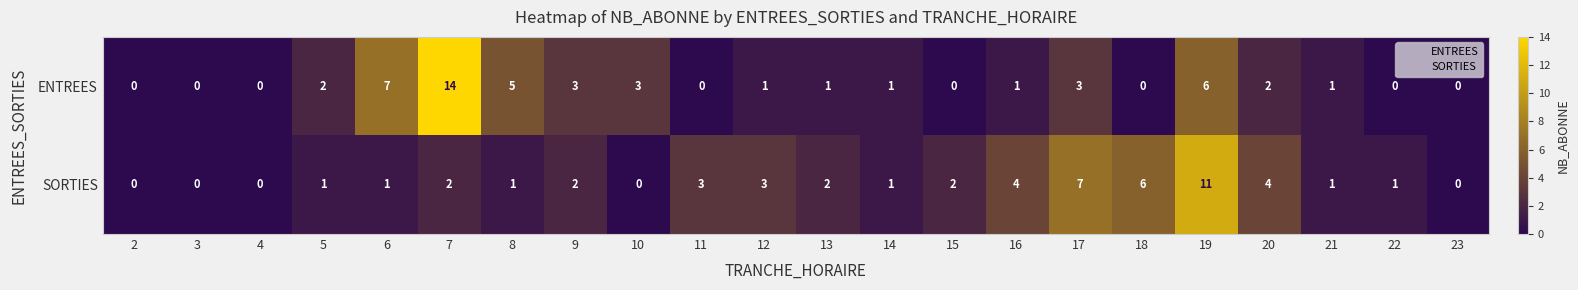

What value does the ENTREES series have at 7, to the nearest 10?

10